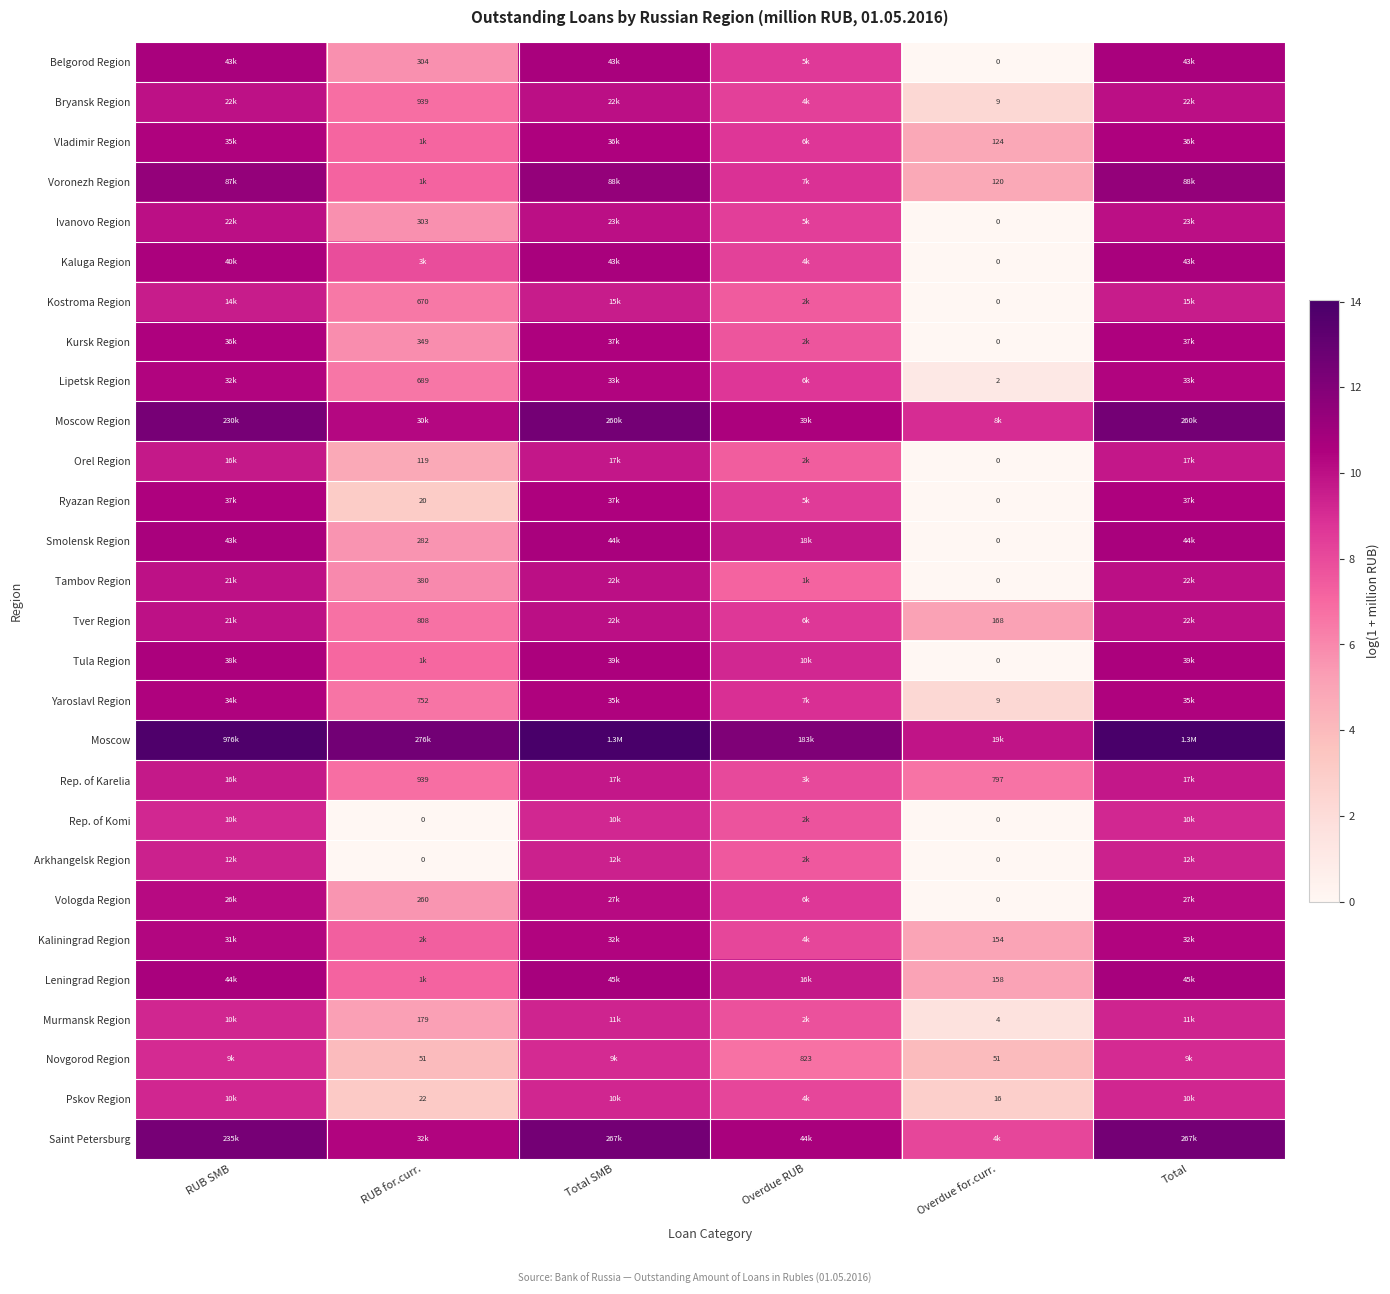

Which category has the highest value in the Belgorod Region series?

Total SMB